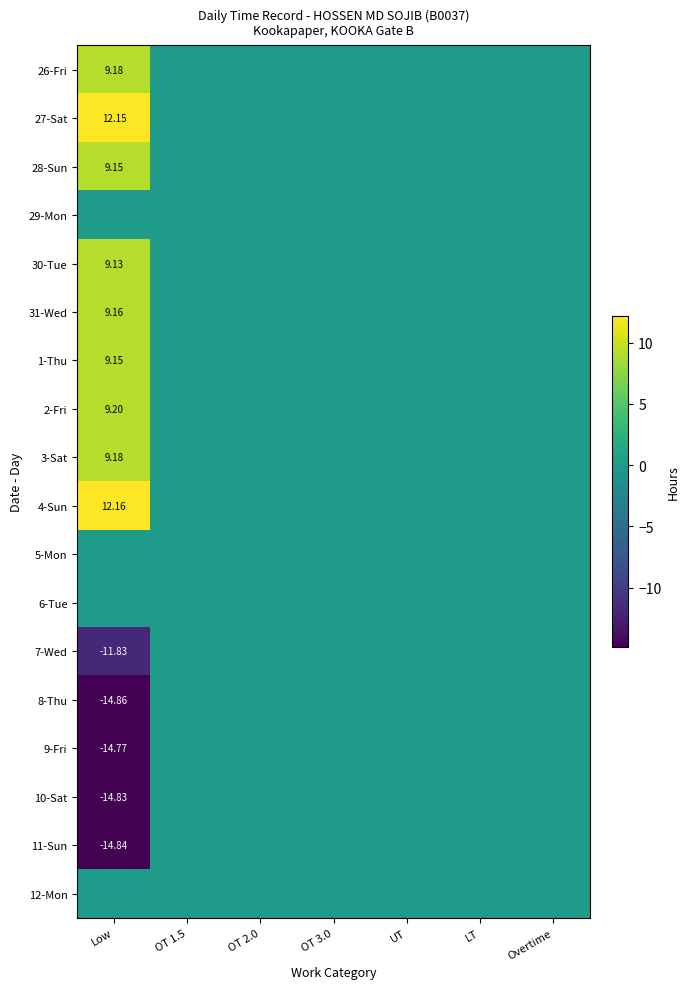

Count the number of data series in this chart.

18